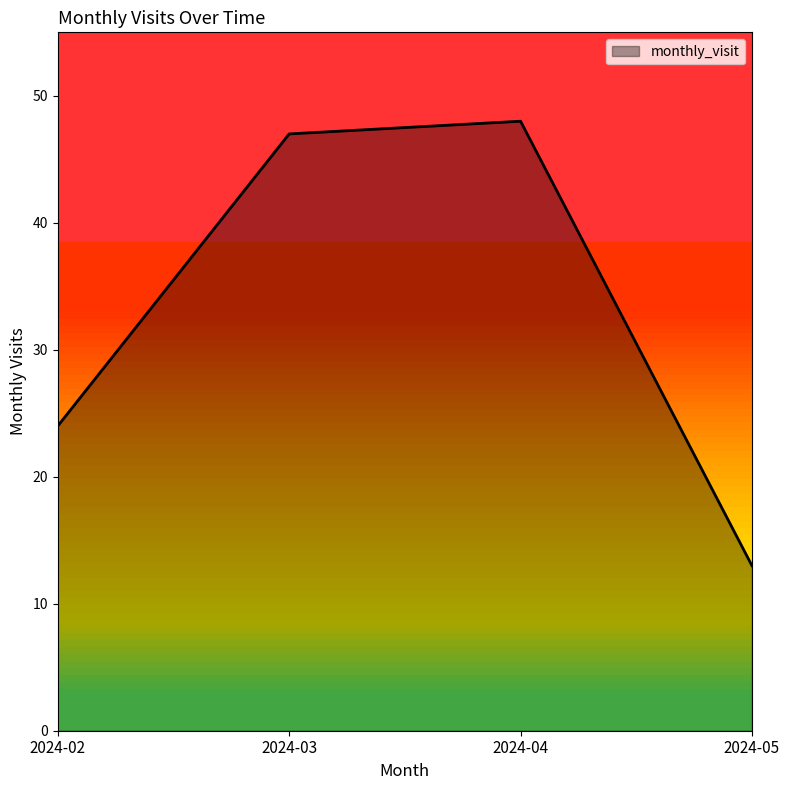

What is the smallest value displayed?

13